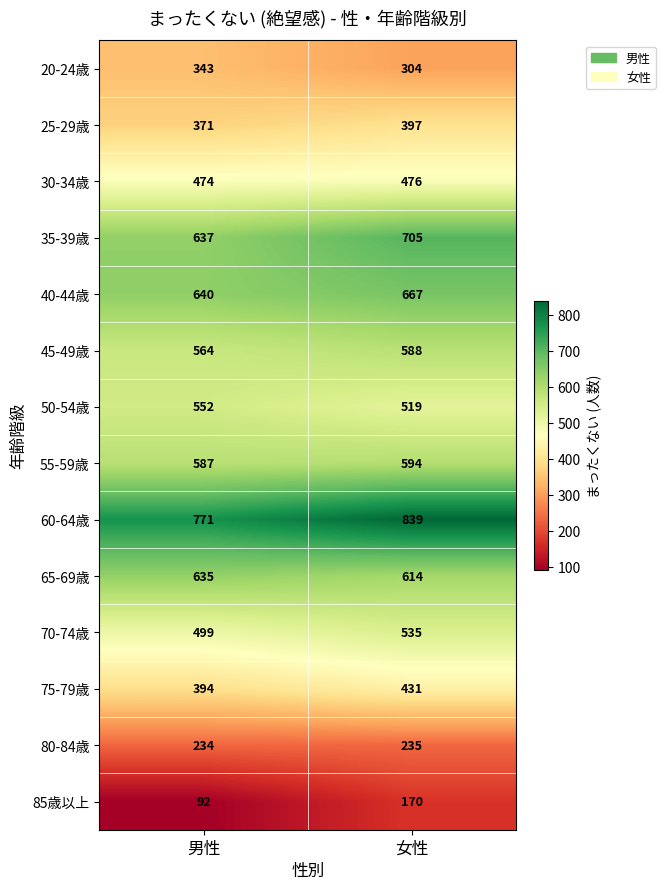

What is the sum of the 55-59歳 values at 男性 and 女性?

1181